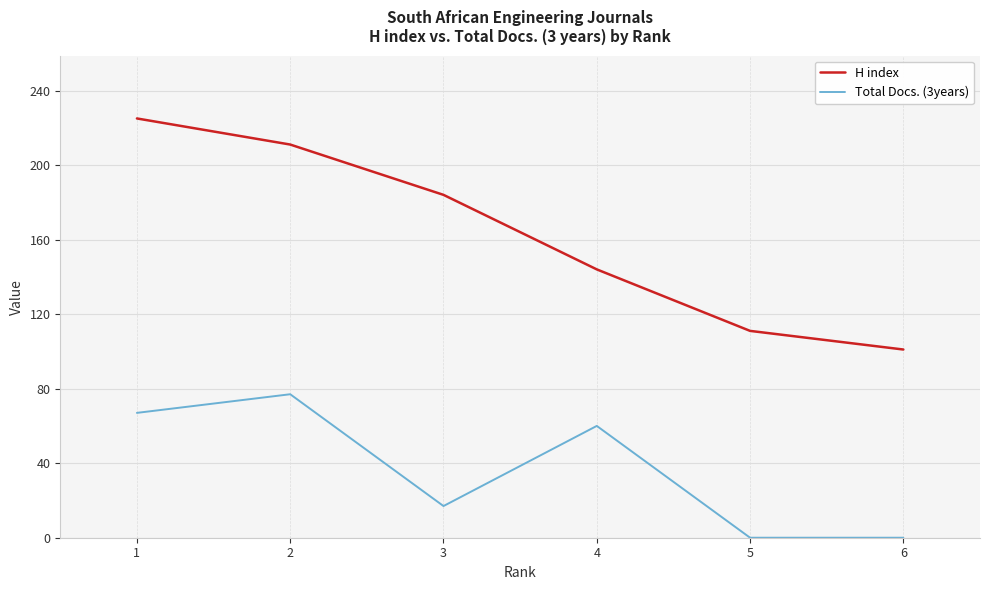

Count the number of data series in this chart.

2